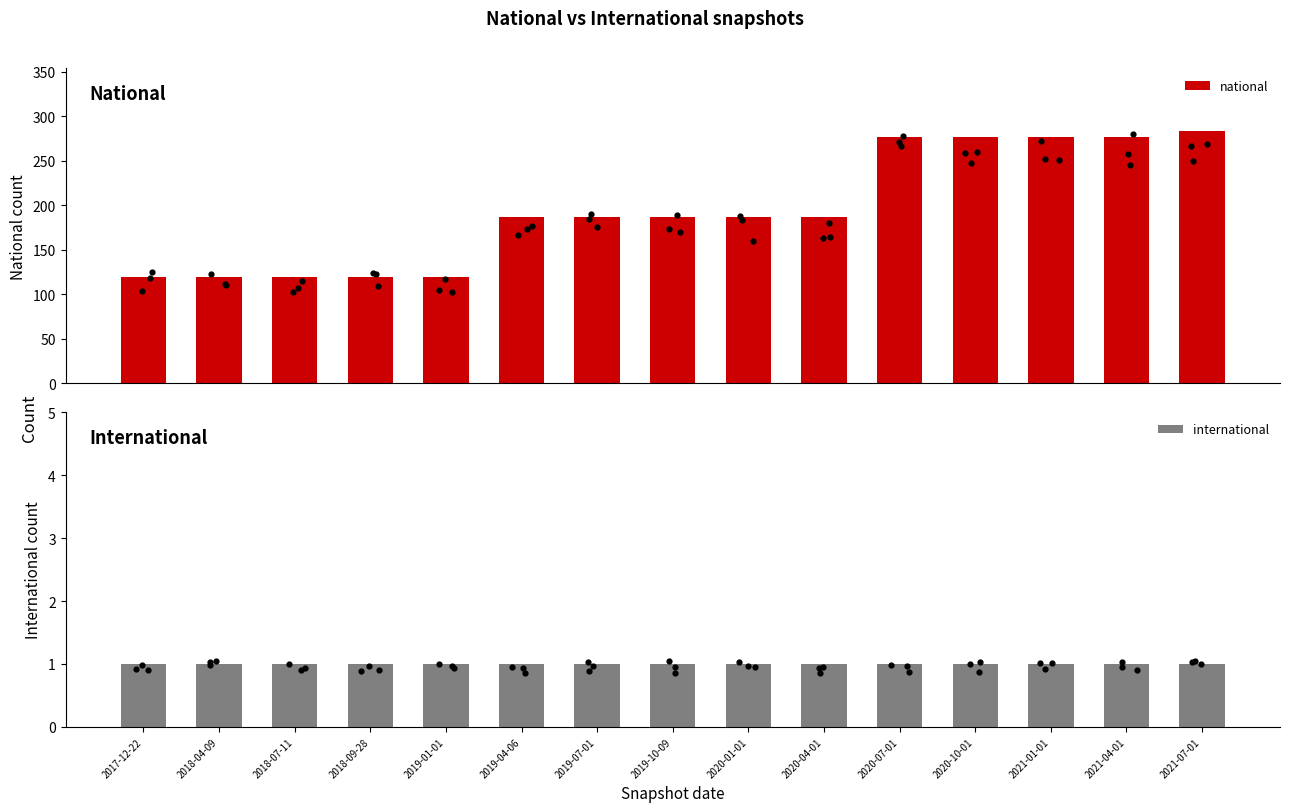

Which series has the largest total across all categories?

national